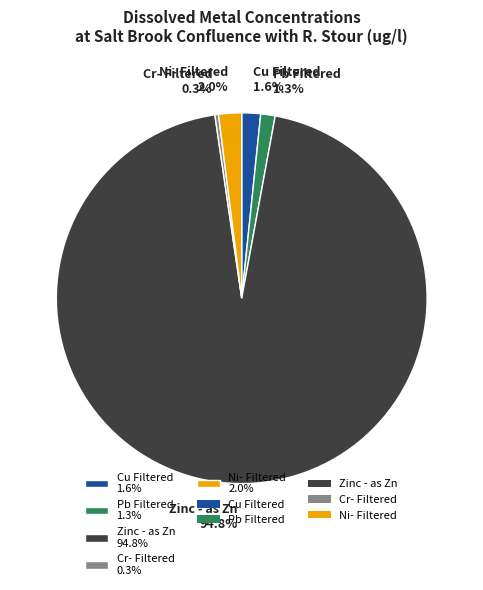

How many segments does this pie chart have?

5